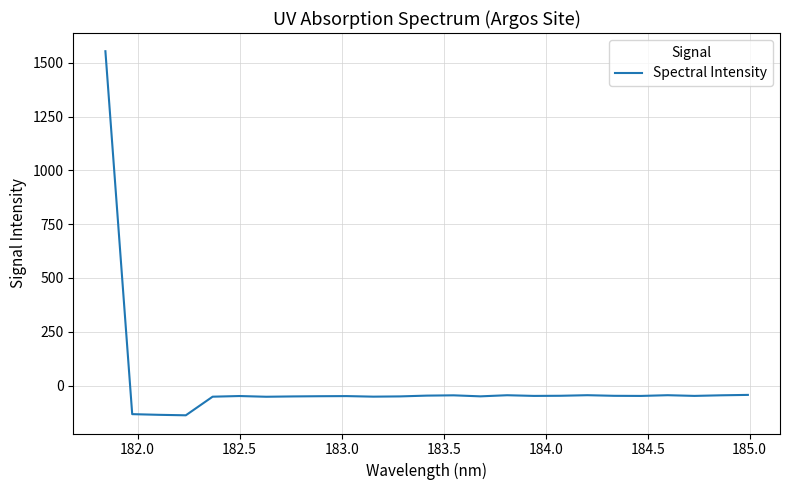

What is the difference between the maximum and minimum values?

1693.0